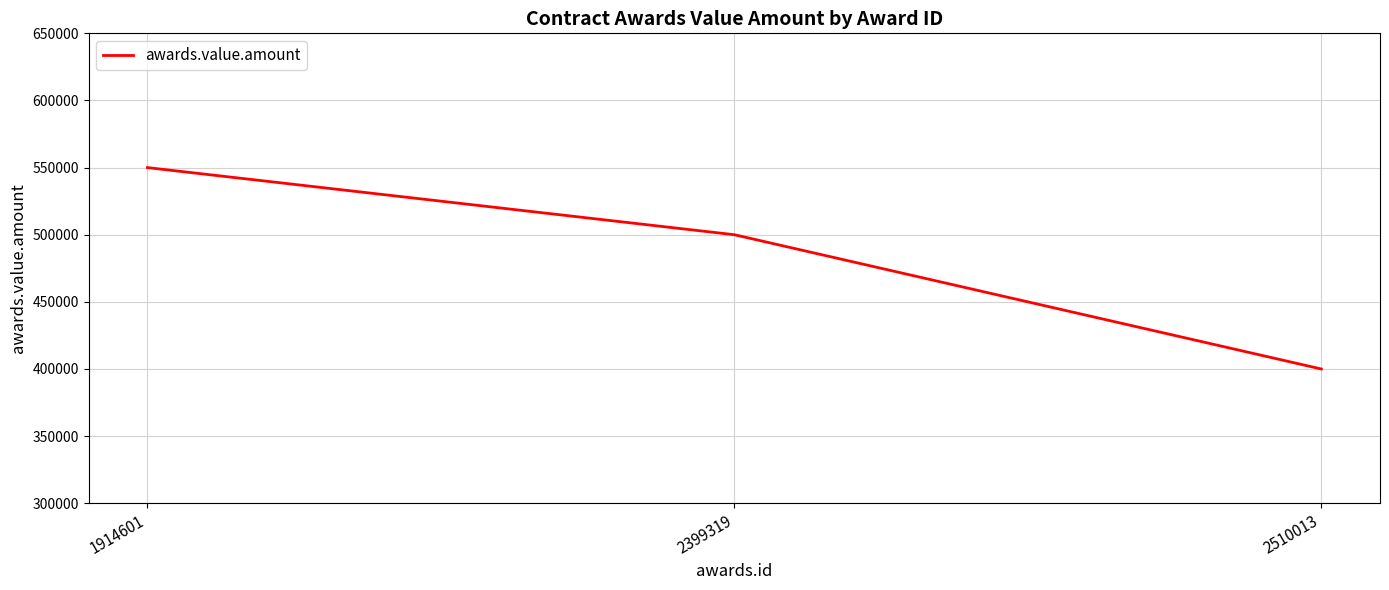

At which label is the value closest to 475000?

2399319